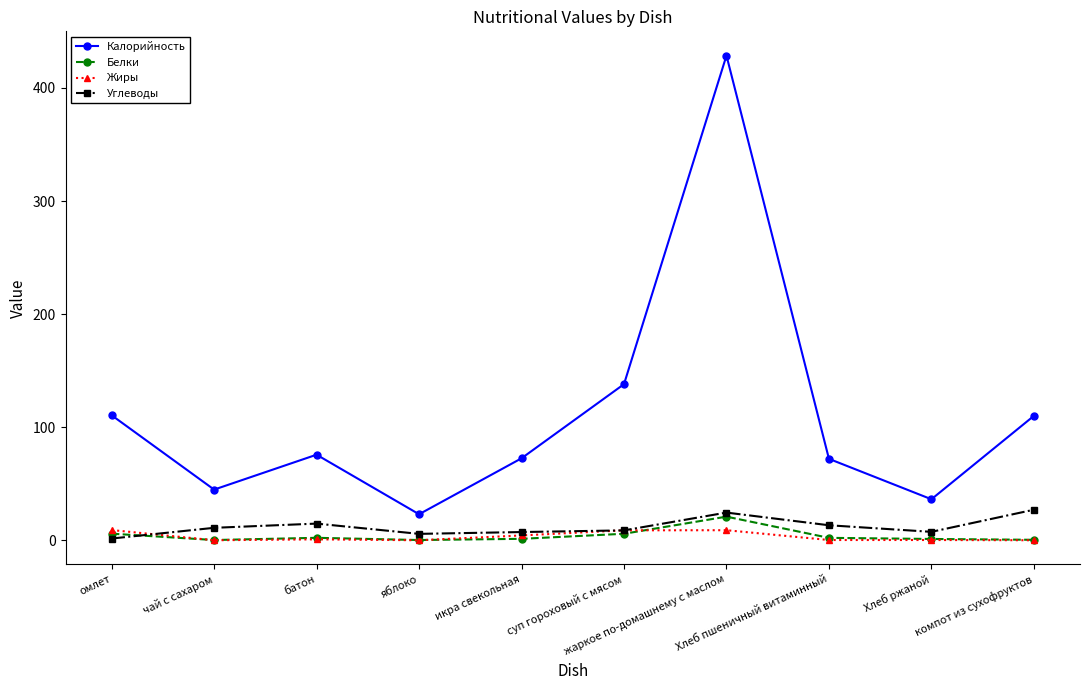

What are all the series names shown in the legend?

Калорийность, Белки, Жиры, Углеводы